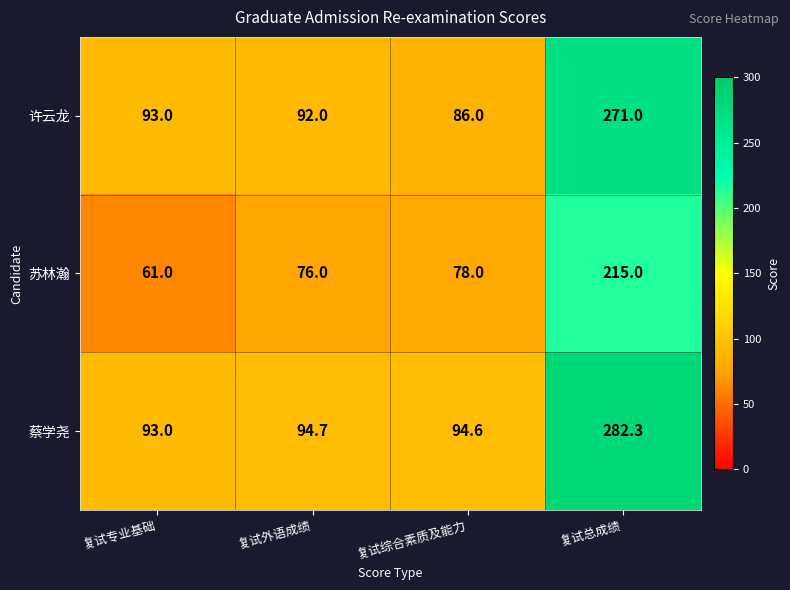

What is the difference between the 蔡学尧 values at 复试总成绩 and 复试综合素质及能力?

187.7